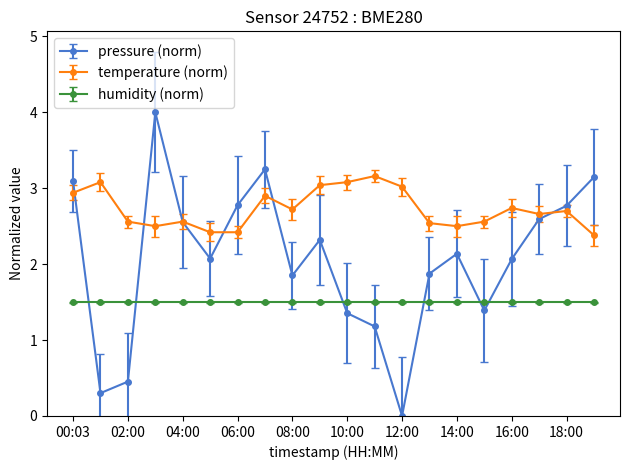

Which series has the largest range (max minus min)?

pressure (norm)